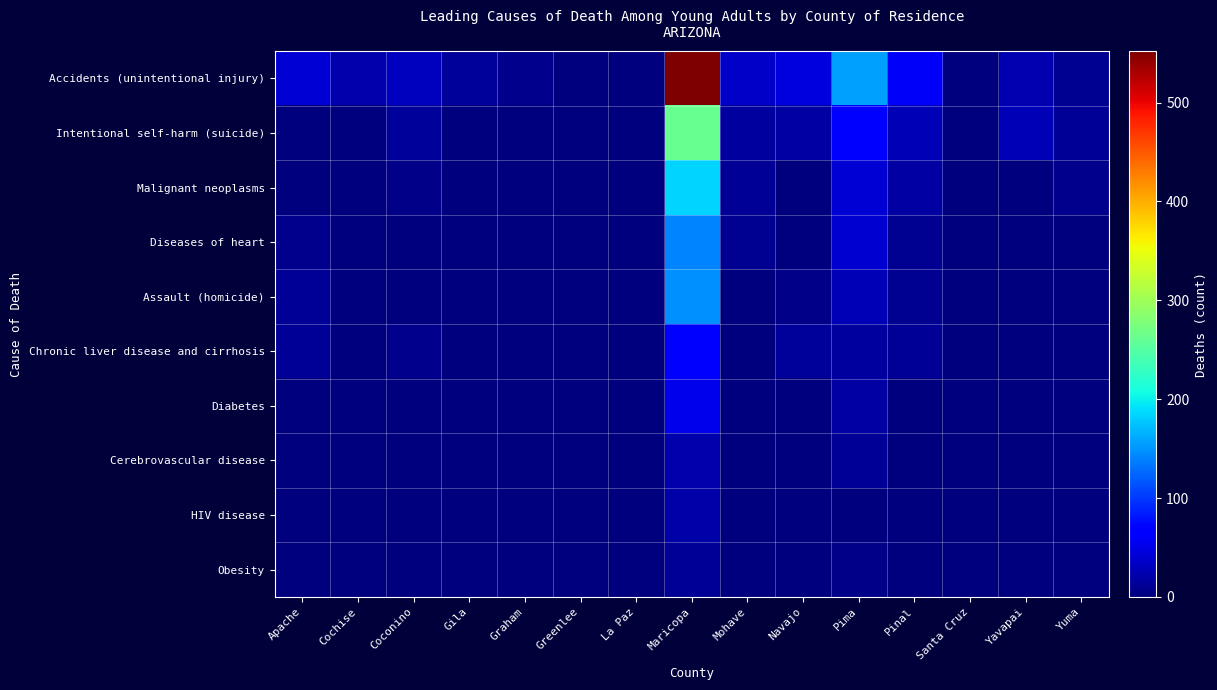

Which series has the largest total across all categories?

Accidents (unintentional injury)